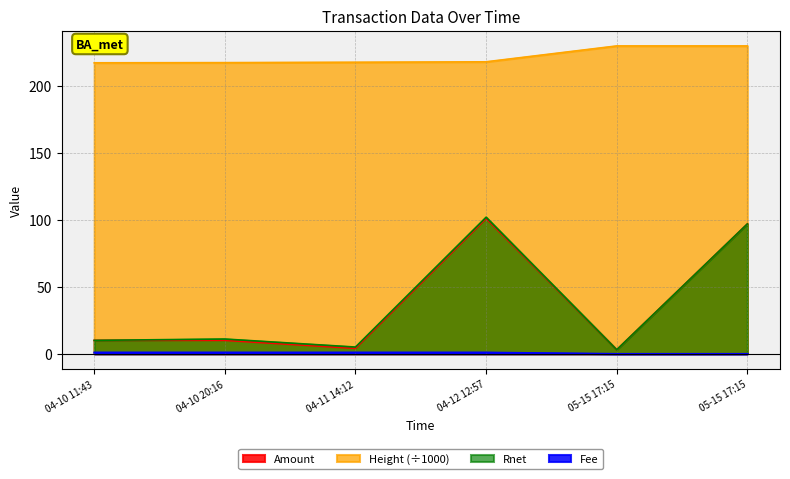

The value of Fee at 04-11 14:12 is 1.8. True or false?

False